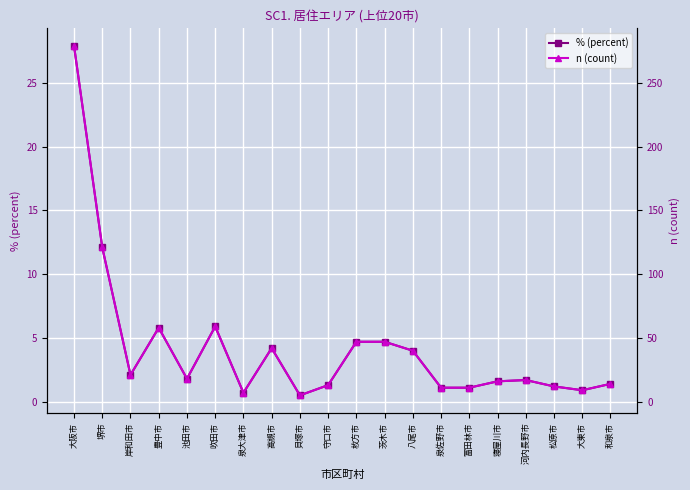

How many distinct data groups are displayed?

2